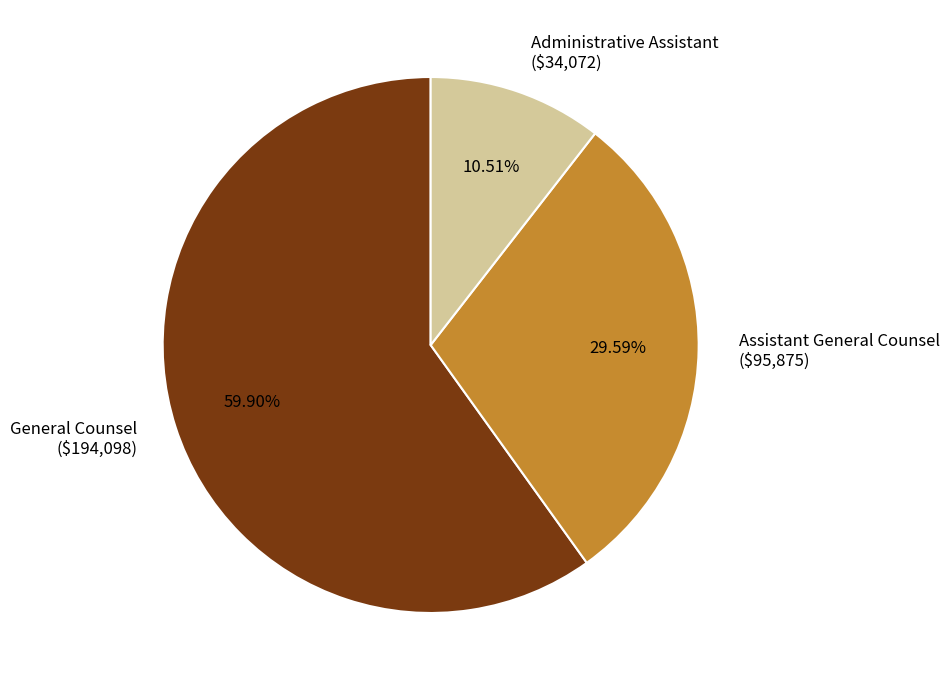

Which category accounts for the majority?

General Counsel